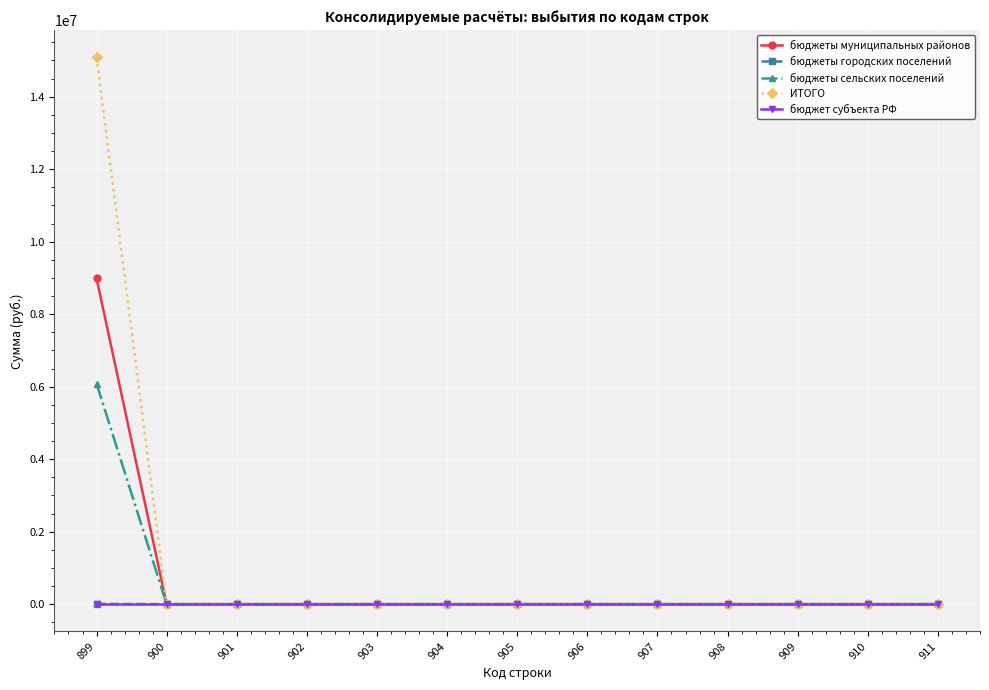

Does the chart display data point markers on the line(s)?

Yes